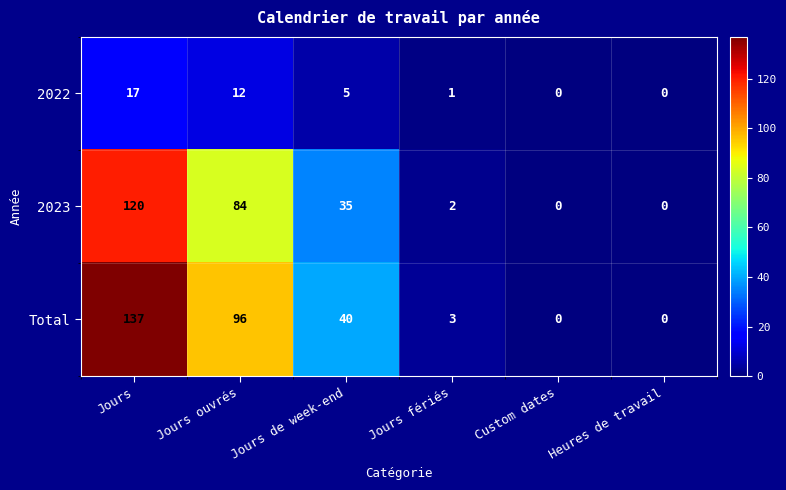

Reading left to right, transcribe all the data shown in this chart.

2022: Jours=17	Jours ouvrés=12	Jours de week-end=5	Jours fériés=1	Custom dates=0	Heures de travail=0
2023: Jours=120	Jours ouvrés=84	Jours de week-end=35	Jours fériés=2	Custom dates=0	Heures de travail=0
Total: Jours=137	Jours ouvrés=96	Jours de week-end=40	Jours fériés=3	Custom dates=0	Heures de travail=0